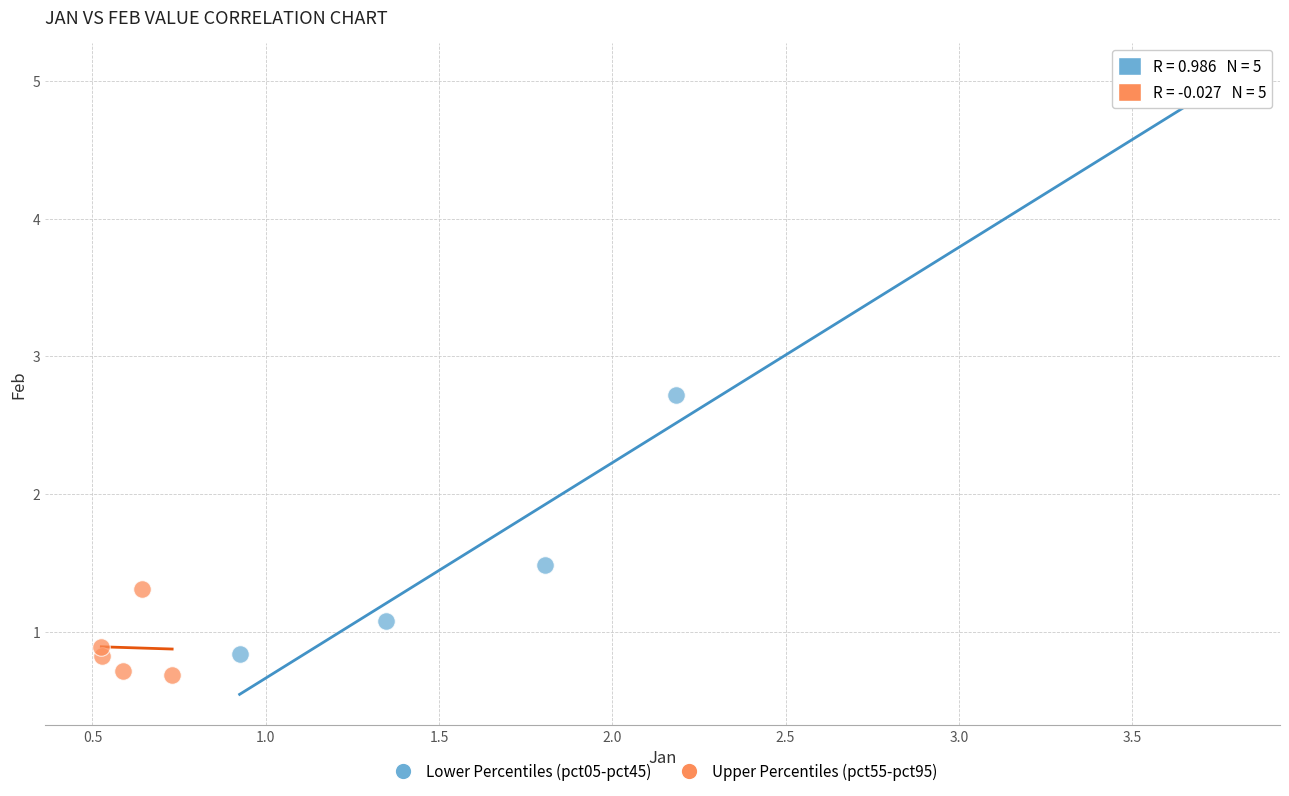

Which series contains the highest Y value?

Lower Percentiles (pct05-pct45)